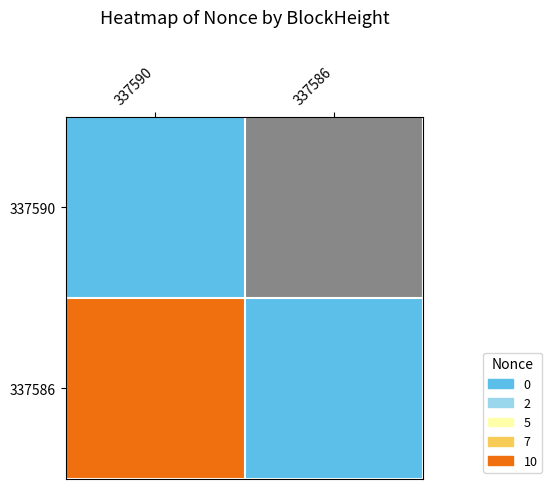

Read the 337586 value at 337590, to the nearest 5.

10